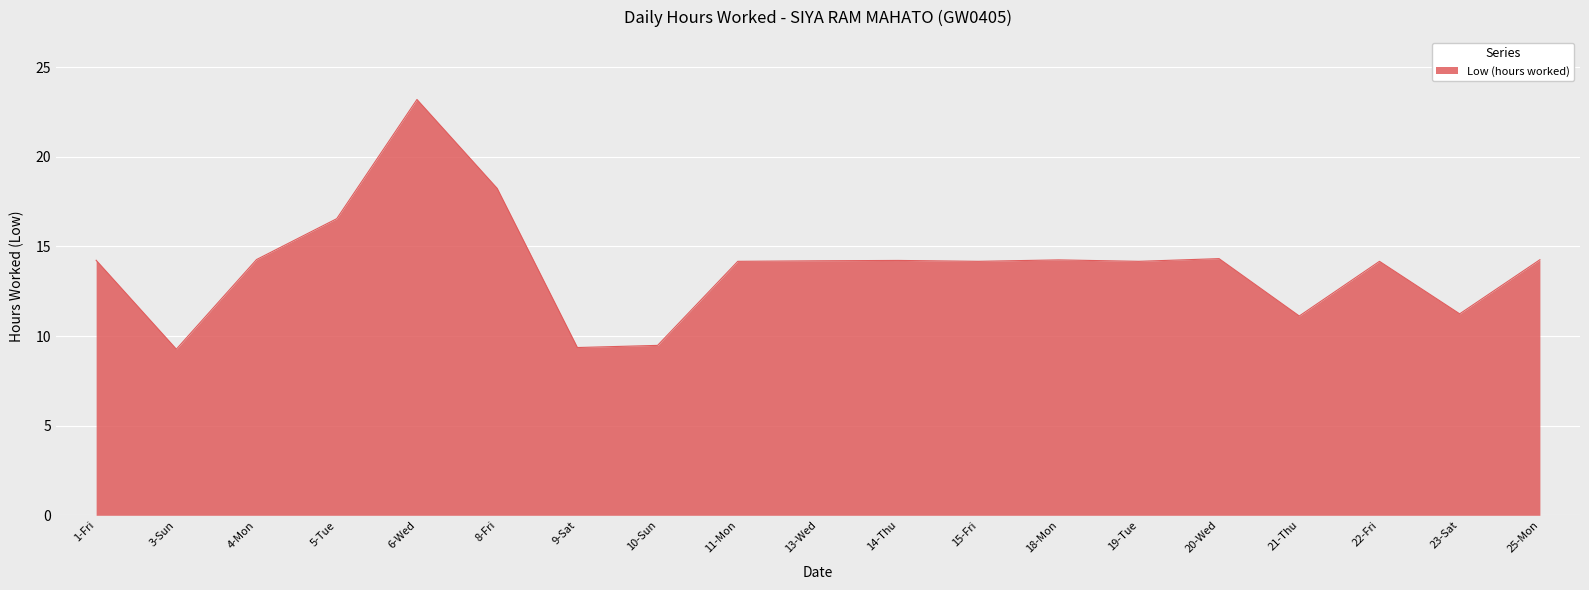

At which label is the value closest to 16?

5-Tue